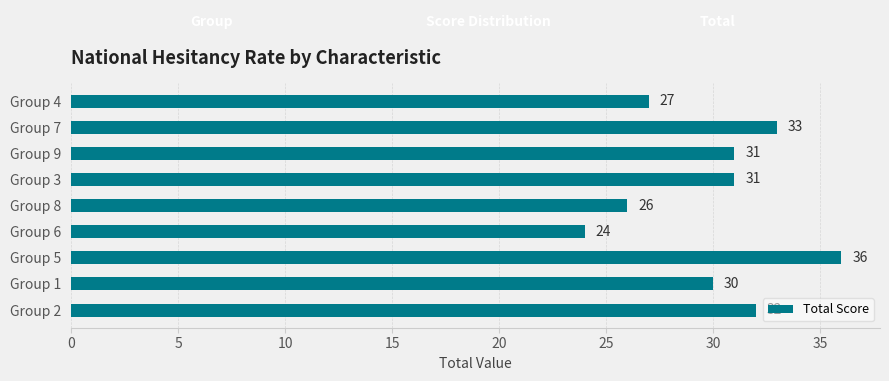

What is the label of the 8th bar from the bottom?

Group 7